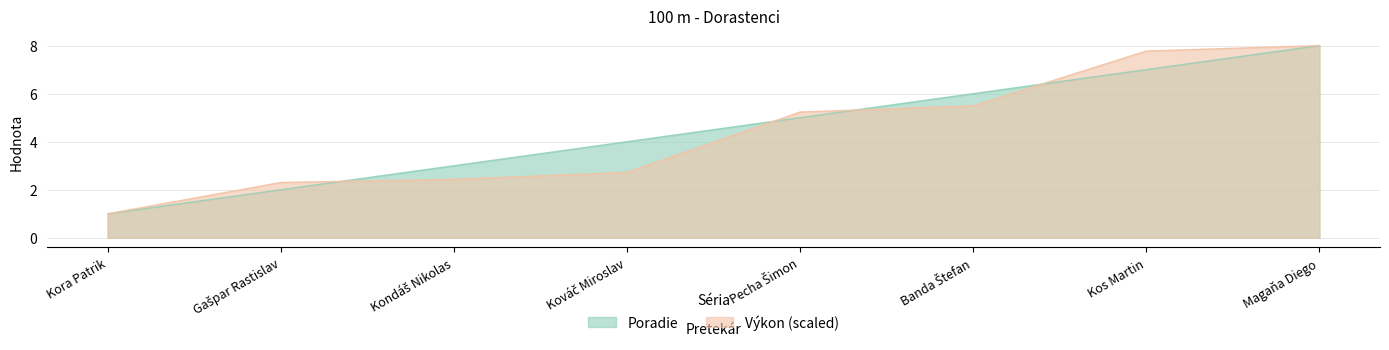

True or false: Poradie has more than 2 interior local peaks.

False